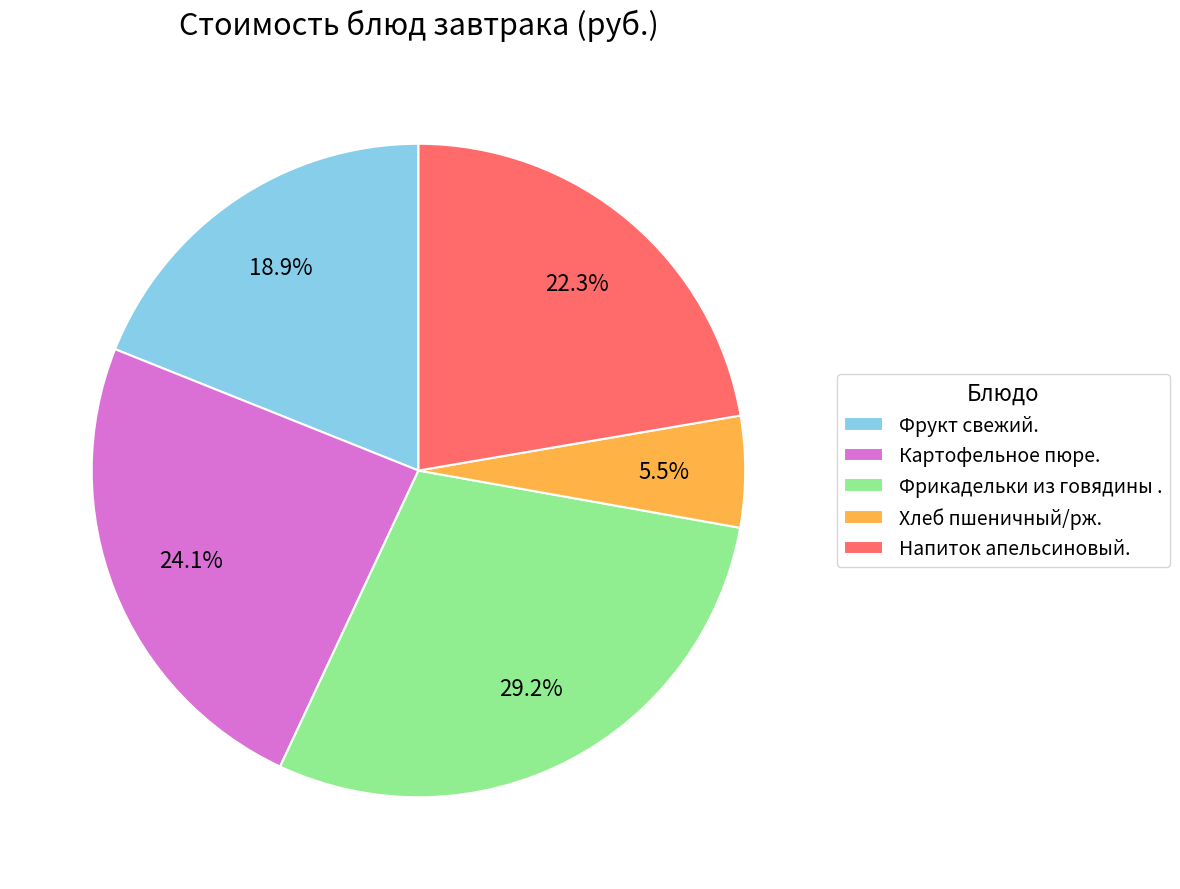

How much of the chart is everything except Фрукт свежий.?

81.1%